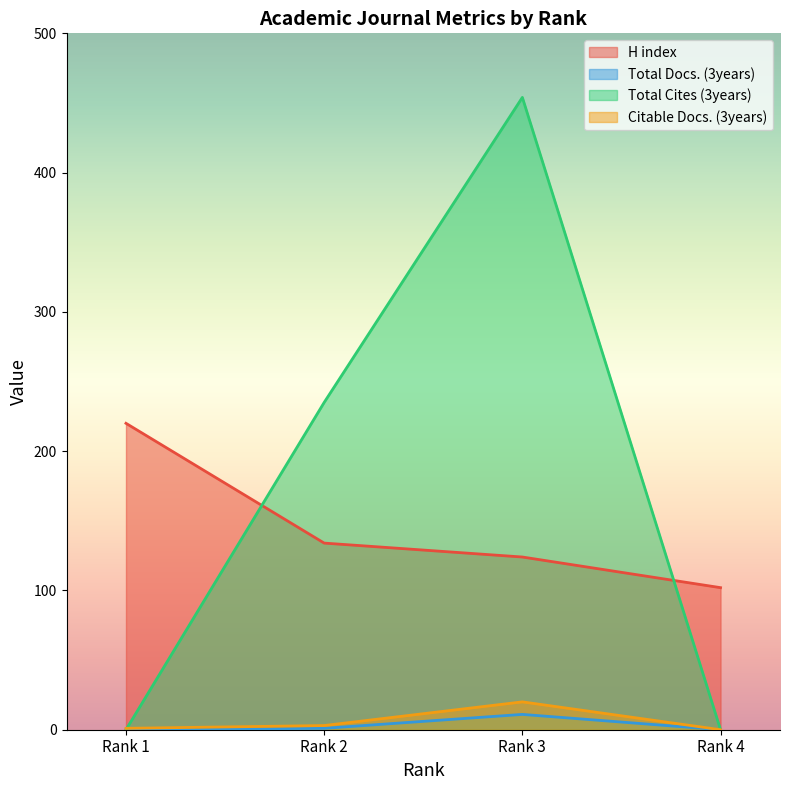

True or false: Total Docs. (3years) and Citable Docs. (3years) cross at least once.

False